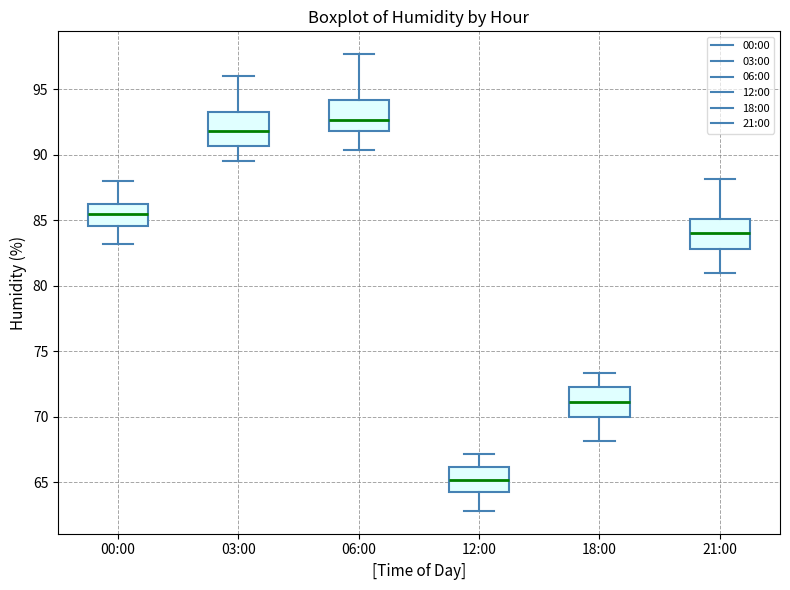

Where does the median line of the box for 21:00 sit on the y-axis? The values are not printed on the chart, so give them approximately, as read against the axis.

84.0